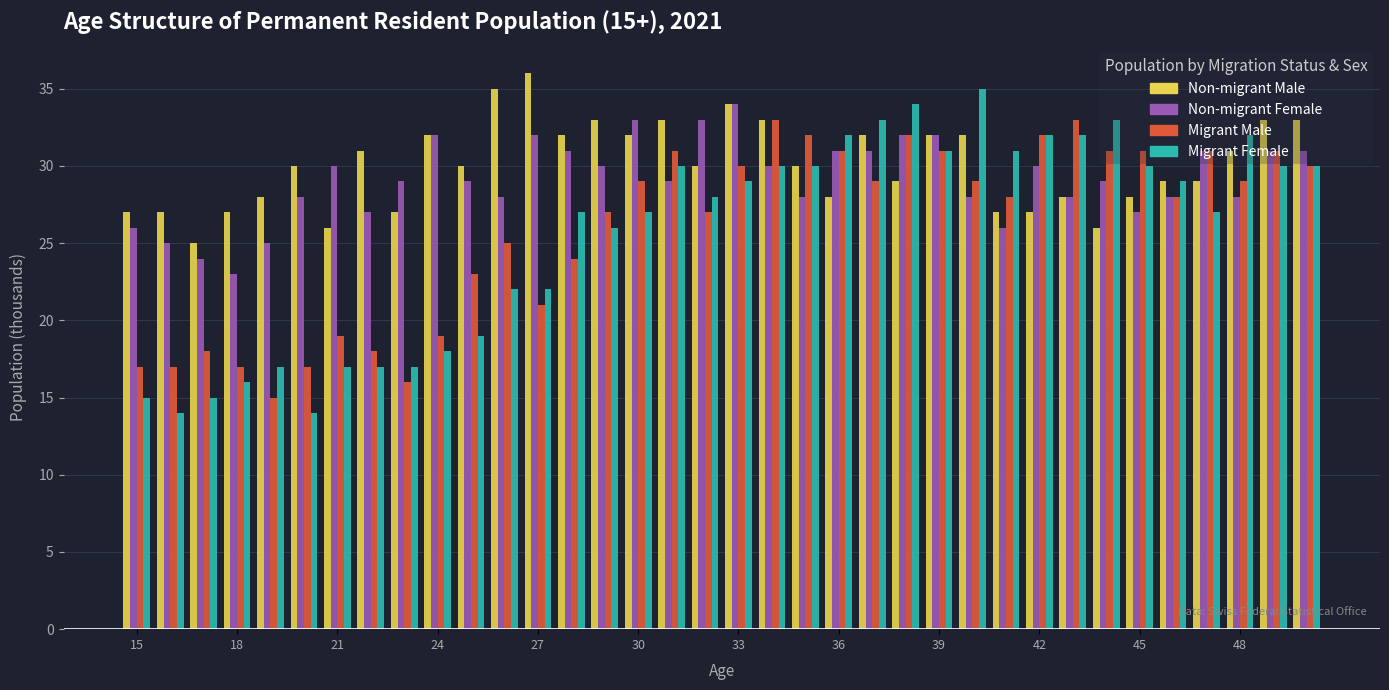

What is the maximum value shown in the chart?

36